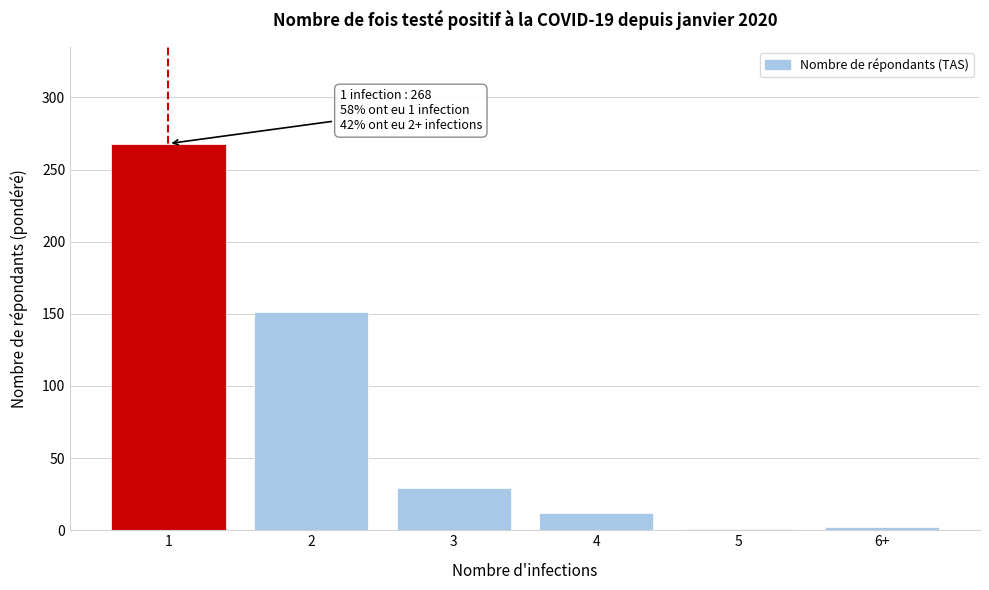

The value at 3 is 10. True or false?

False